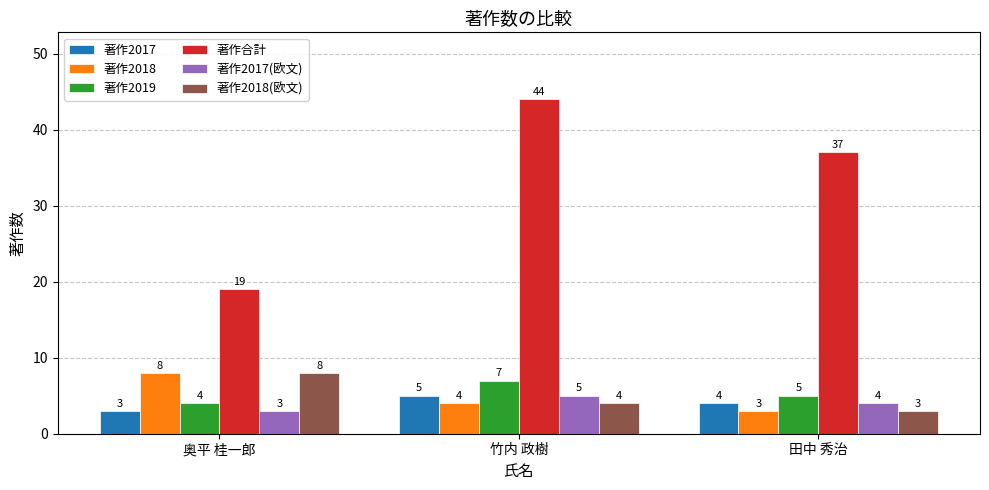

List the labels in order of 著作合計 value, smallest first.

奥平 桂一郎, 田中 秀治, 竹内 政樹